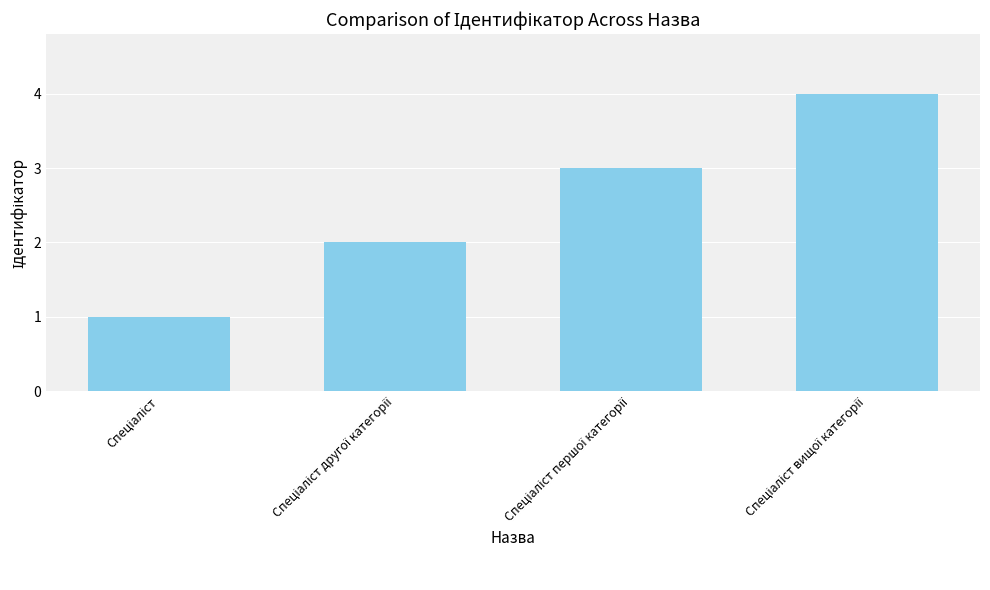

What is the maximum value shown in the chart?

4